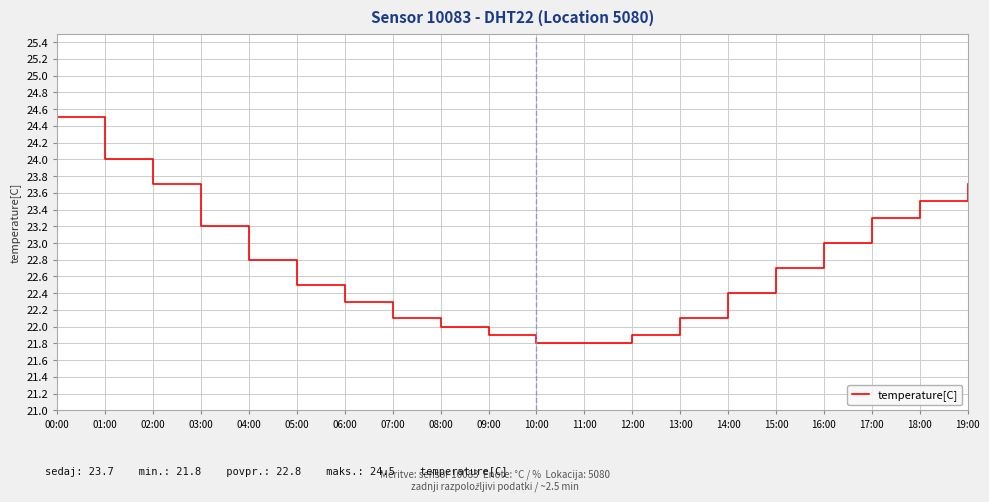

What is the greatest value displayed?

24.5